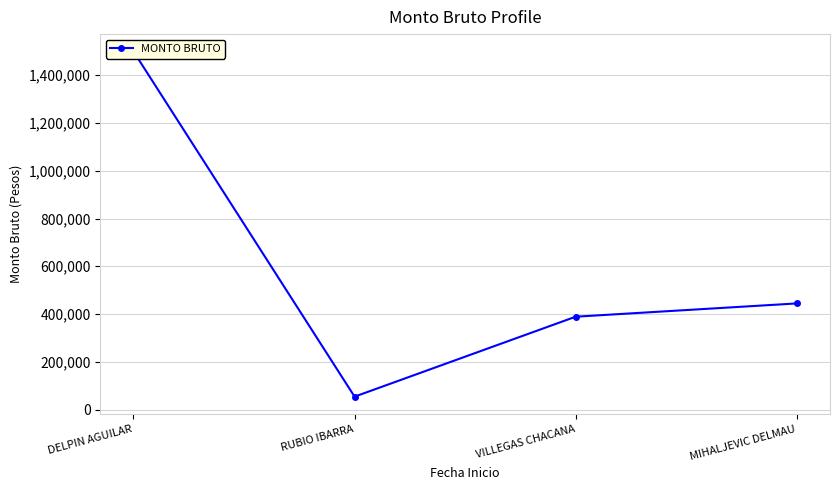

Which label corresponds to the smallest value in the chart?

RUBIO IBARRA